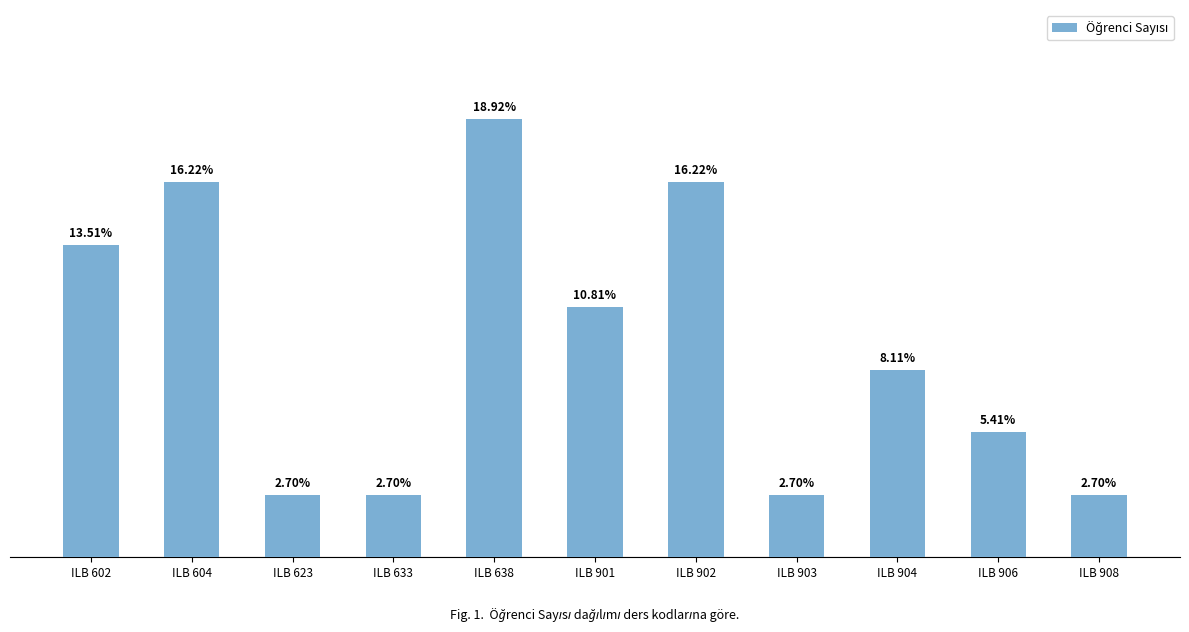

How many categories are shown in the chart?

11